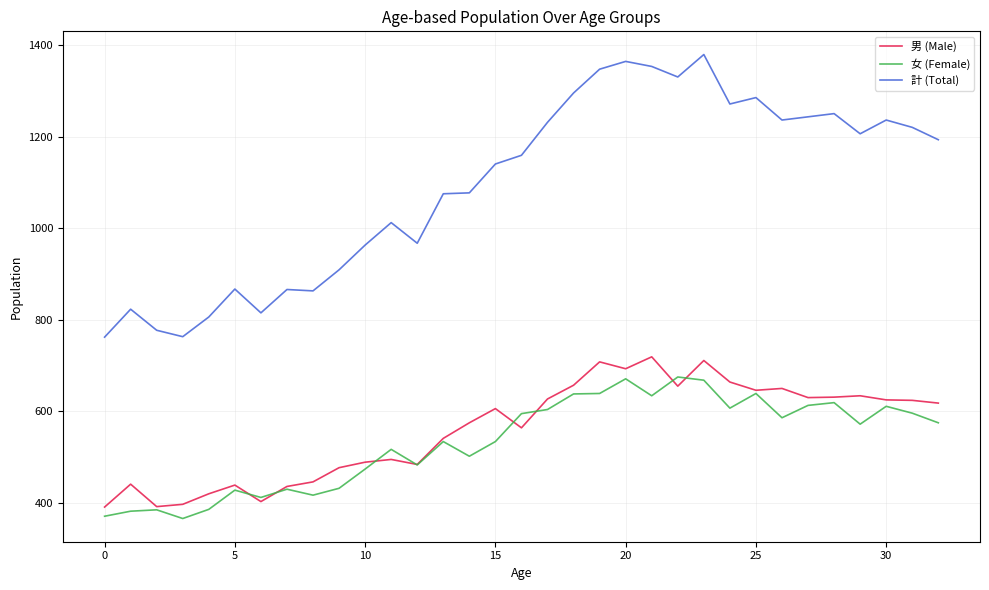

What are all the series names shown in the legend?

男 (Male), 女 (Female), 計 (Total)